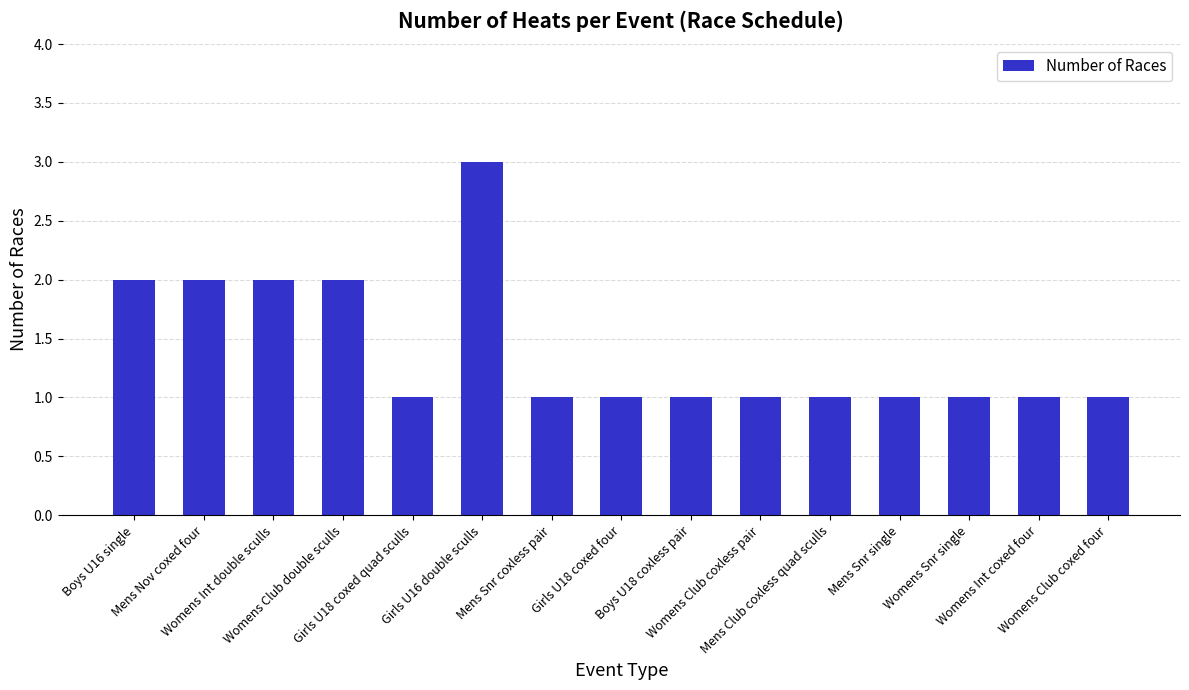

What is the sum of all values?

21